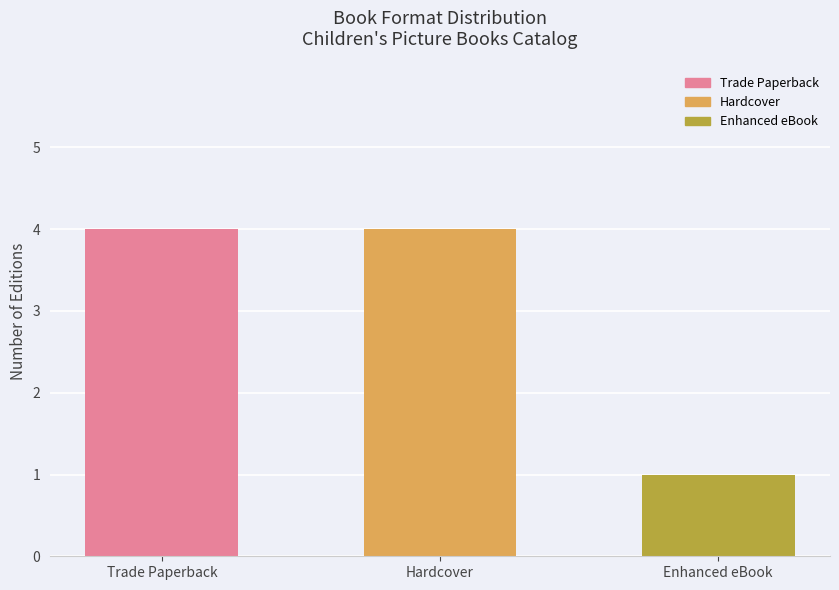

Reading right to left, extract all data points from this chart.

Enhanced eBook=1	Hardcover=4	Trade Paperback=4